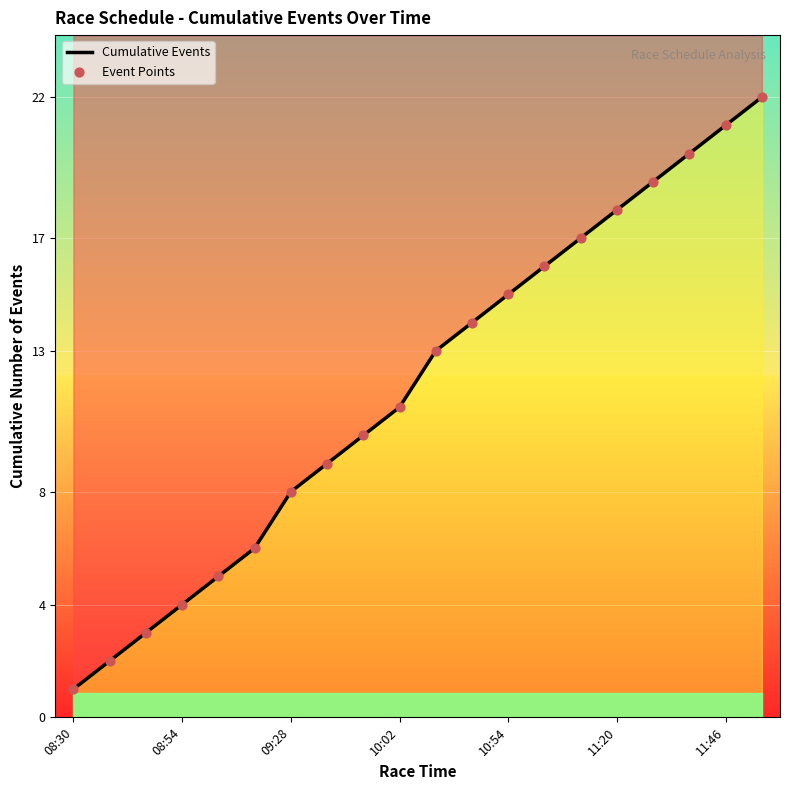

What are all the series names shown in the legend?

Cumulative Events, Event Points